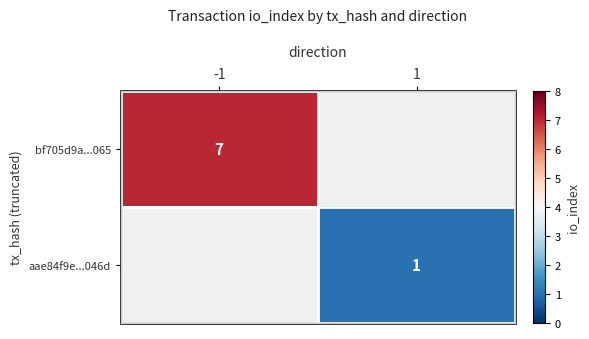

Is the value of aae84f9e...046d at 1 greater than the value of bf705d9a...065 at -1?

No